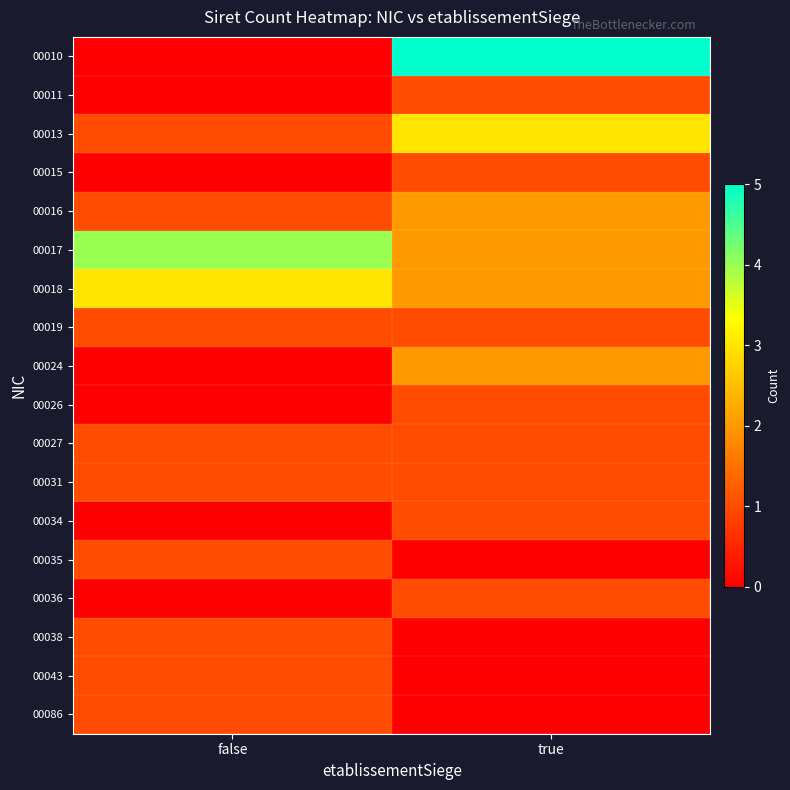

Reading left to right, what are all the values shown in this chart?

00010: false=0	true=5
00011: false=0	true=1
00013: false=1	true=3
00015: false=0	true=1
00016: false=1	true=2
00017: false=4	true=2
00018: false=3	true=2
00019: false=1	true=1
00024: false=0	true=2
00026: false=0	true=1
00027: false=1	true=1
00031: false=1	true=1
00034: false=0	true=1
00035: false=1	true=0
00036: false=0	true=1
00038: false=1	true=0
00043: false=1	true=0
00086: false=1	true=0